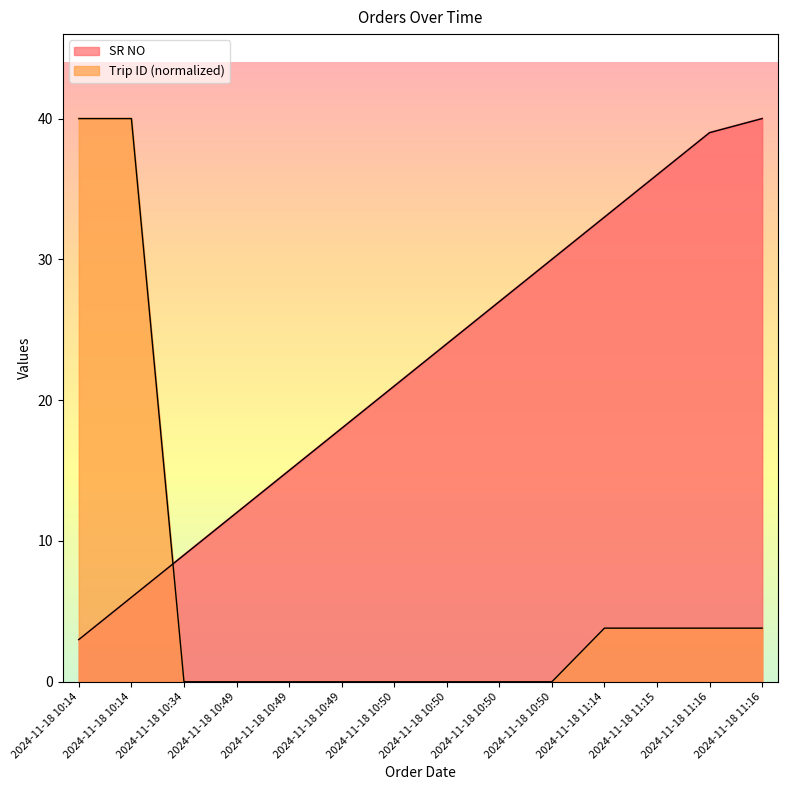

What is the average value of the Order Number series?

6.8